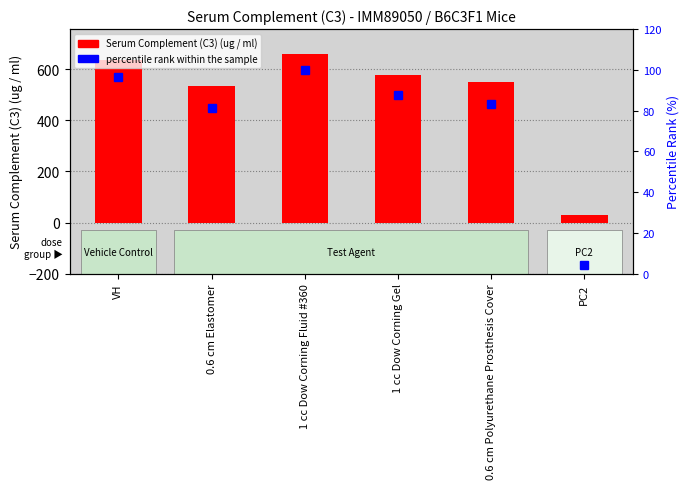

List the series in order of their peak value, lowest first.

percentile rank within the sample, Serum Complement (C3) (ug / ml)